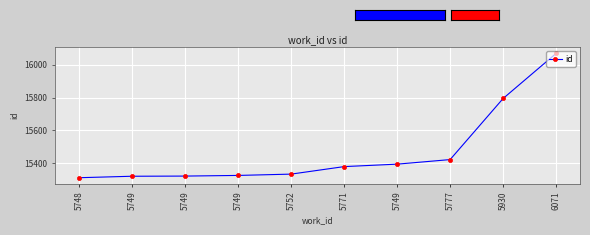

How many lines are shown in the chart?

1